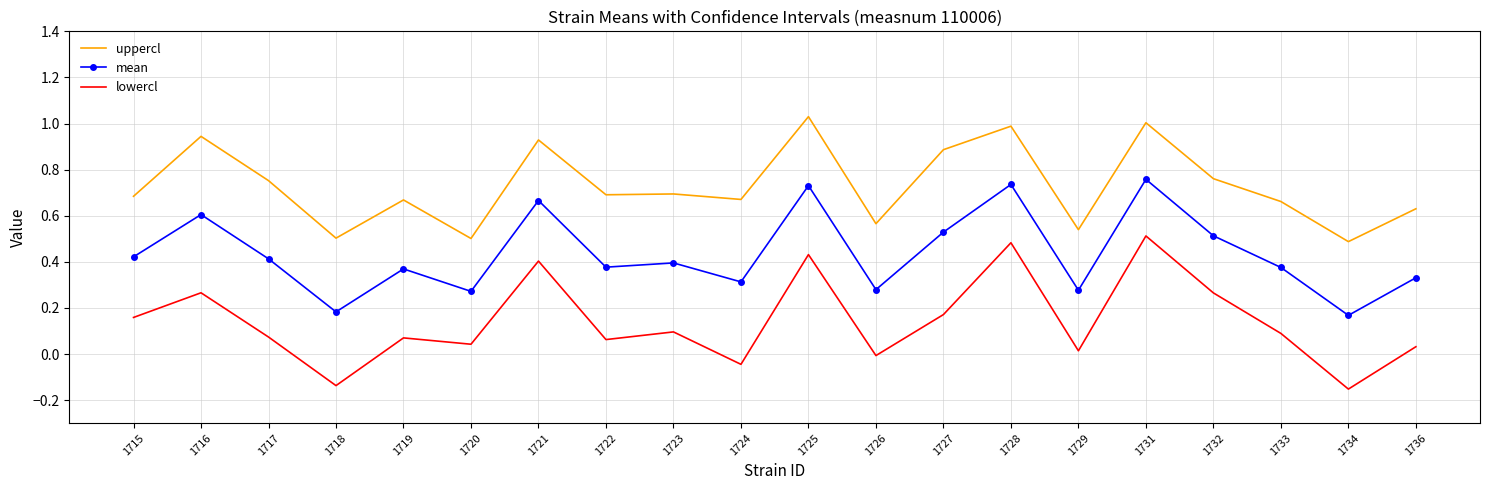

Which series changed the most between 1721 and 1736?

lowercl